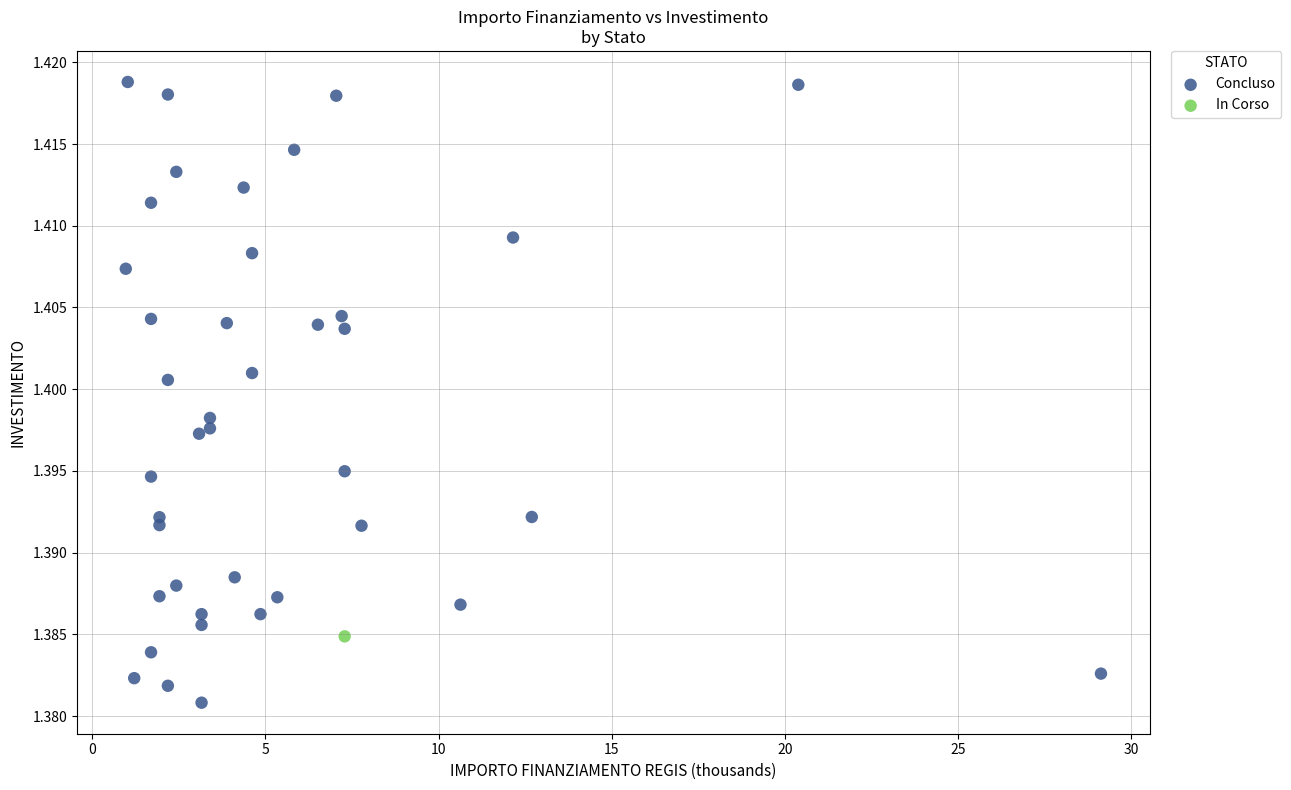

What are all the series names shown in the legend?

Concluso, In Corso